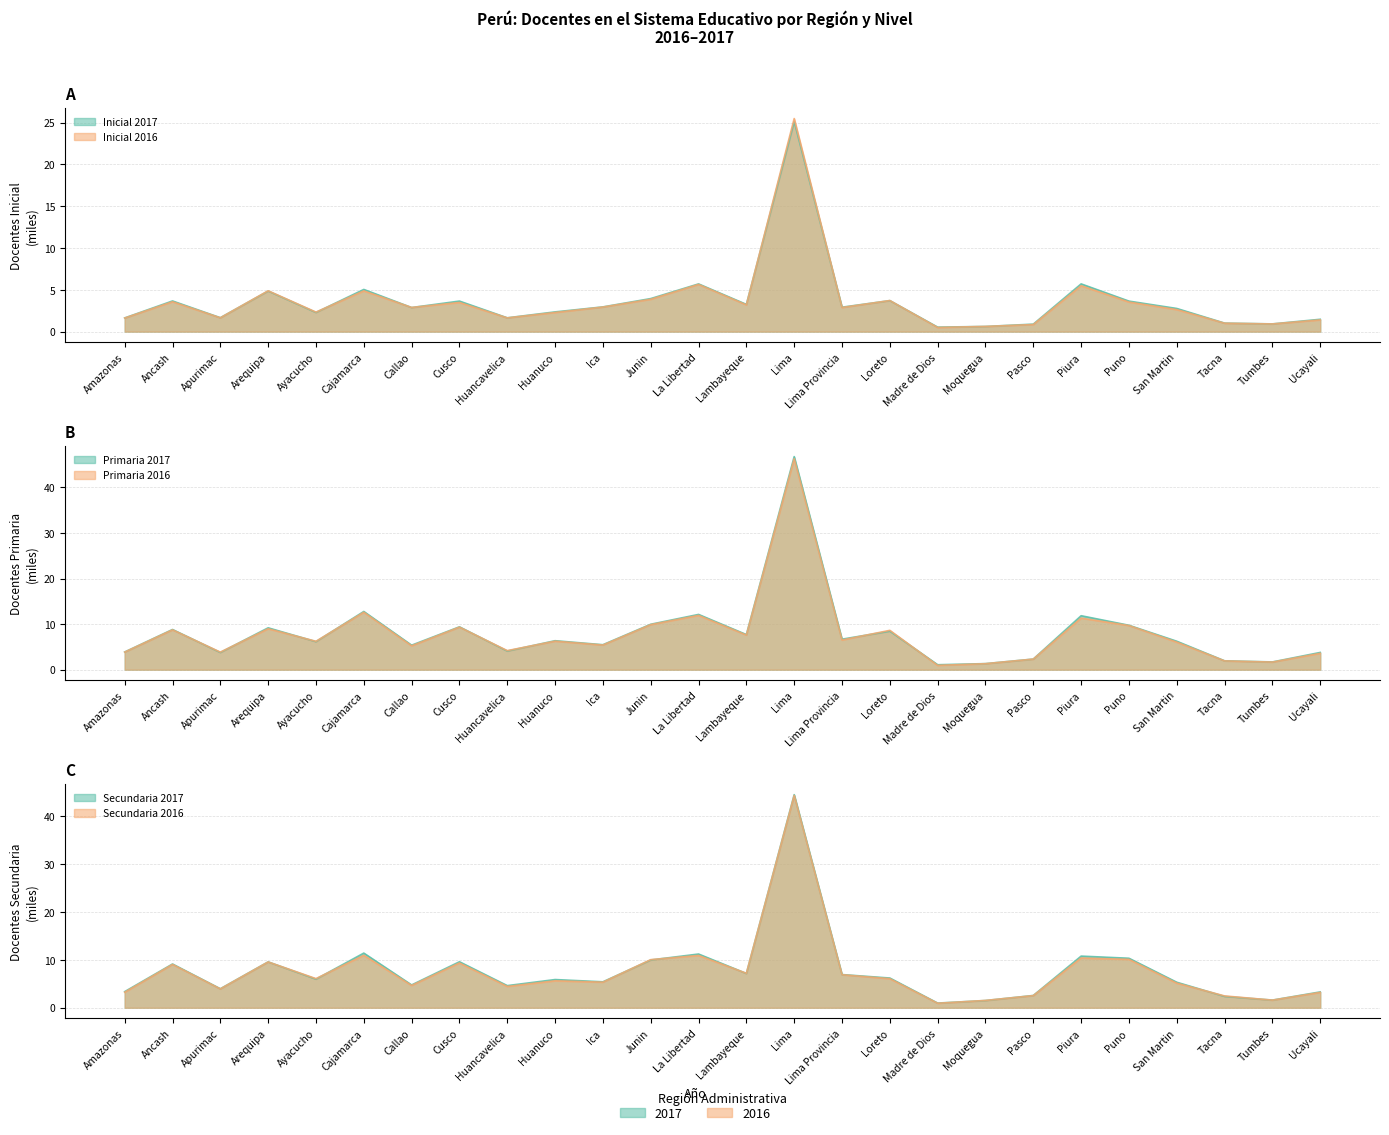

What is the sum of all Inicial 2017 values?

94.9